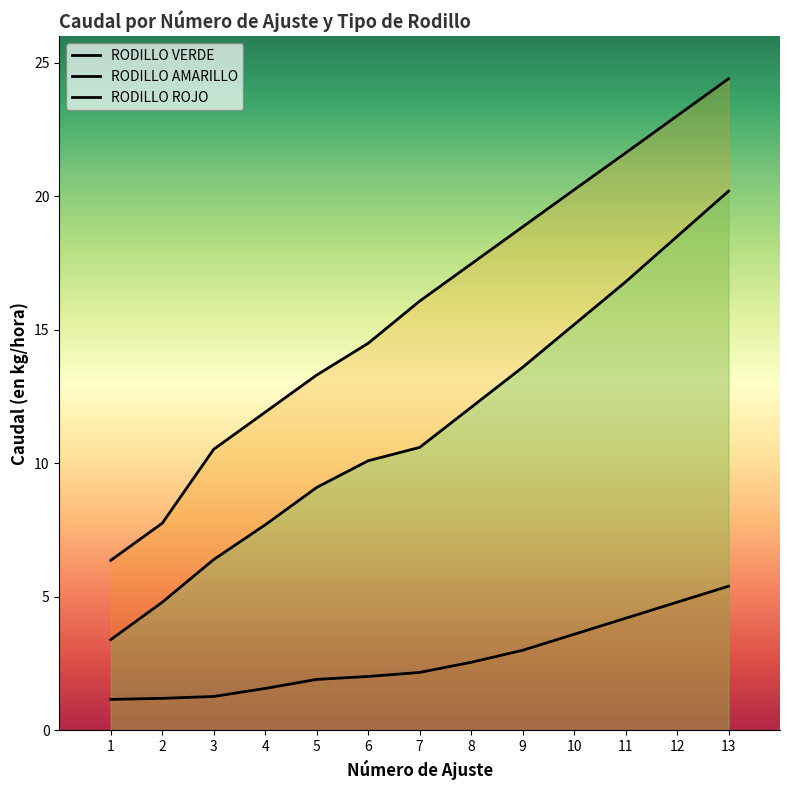

How many data points does each series have?

13